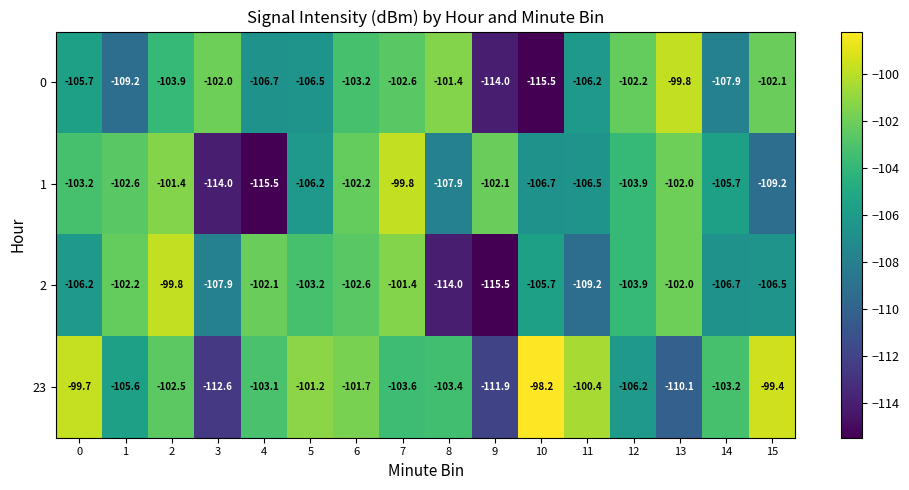

What is the average value of the 0 series?

-105.6